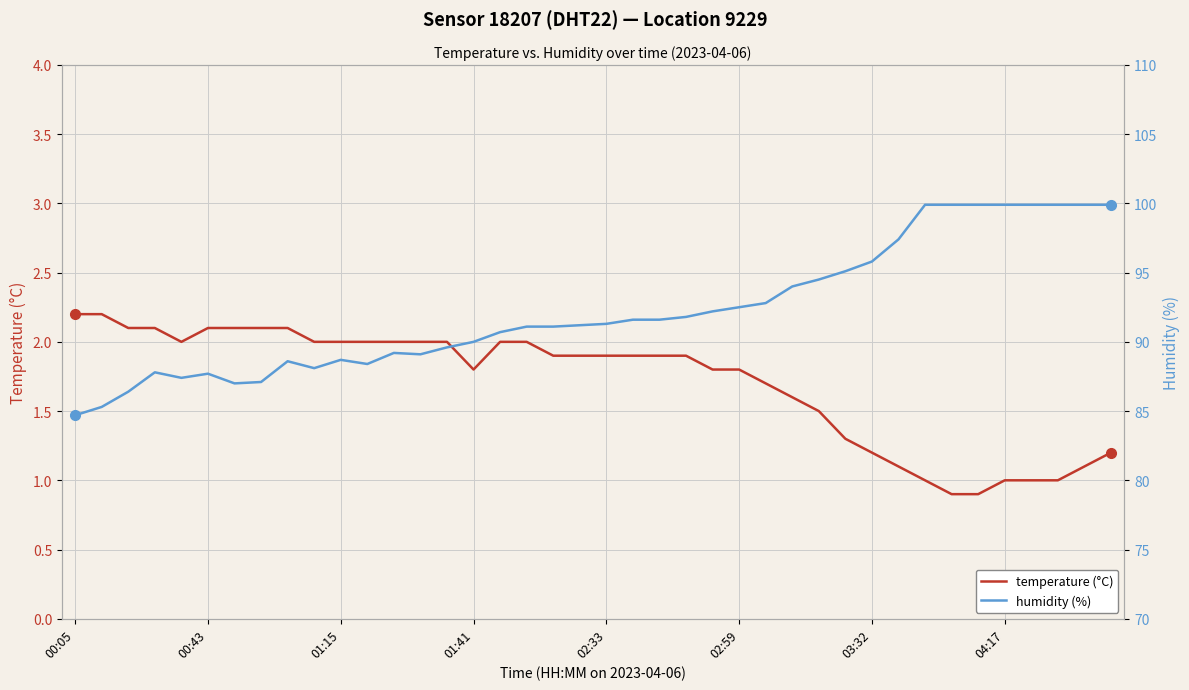

Does the chart display data point markers on the line(s)?

No